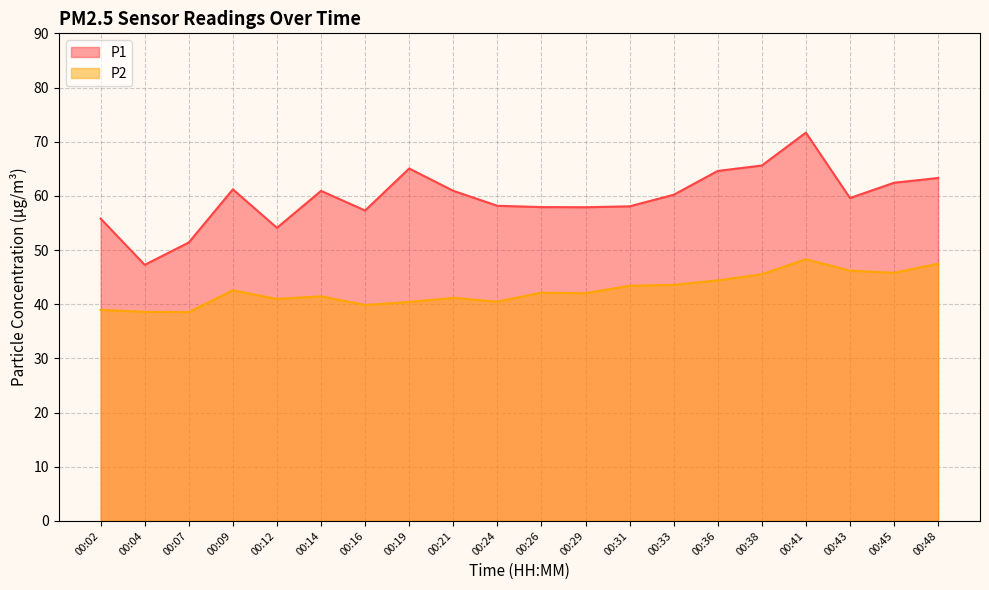

True or false: P2 and P1 intersect in this chart.

False